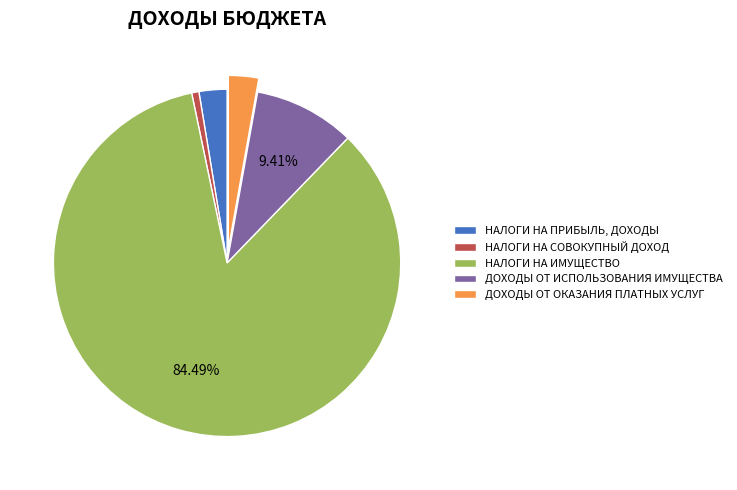

Is НАЛОГИ НА ПРИБЫЛЬ, ДОХОДЫ the majority of the pie?

No